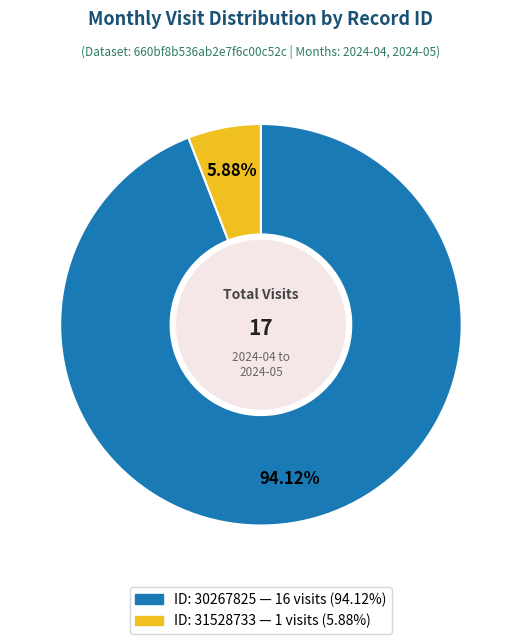

Is there any slice that represents more than half of the pie?

Yes